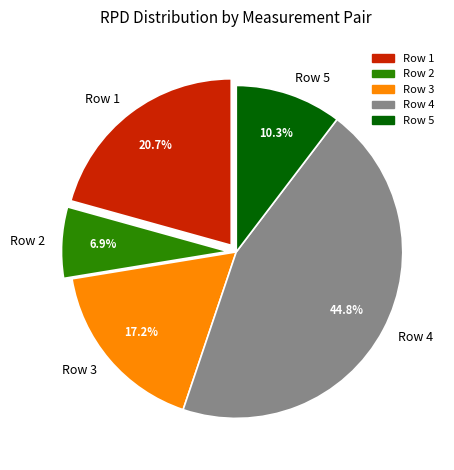

Does Row 5 represent more than half of the total?

No